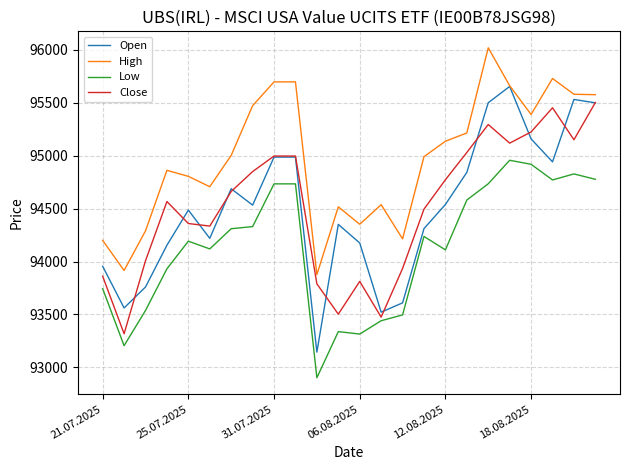

What is the average value of the High series?

94977